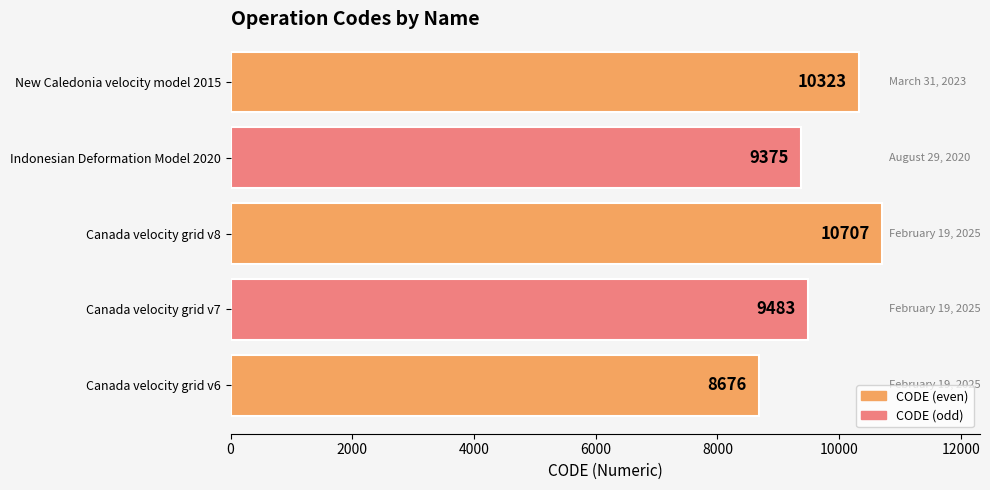

Count the number of data series in this chart.

1